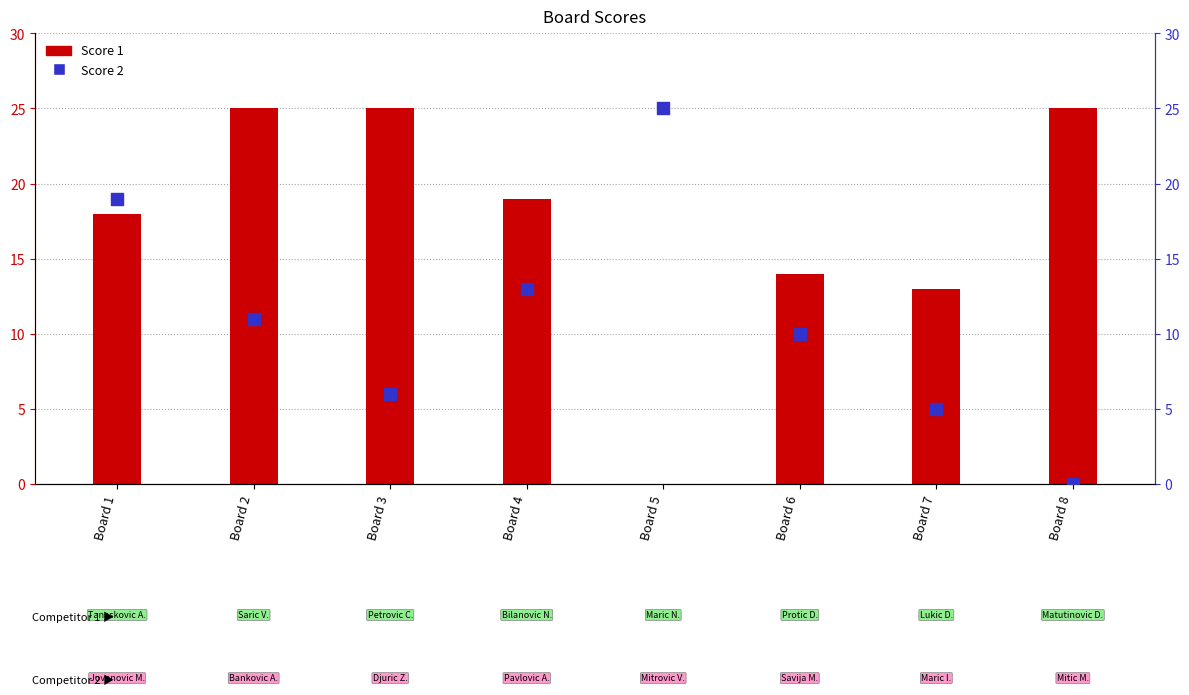

Is the value of Score 1 at Board 1 greater than the value of Score 2 at Board 1?

No